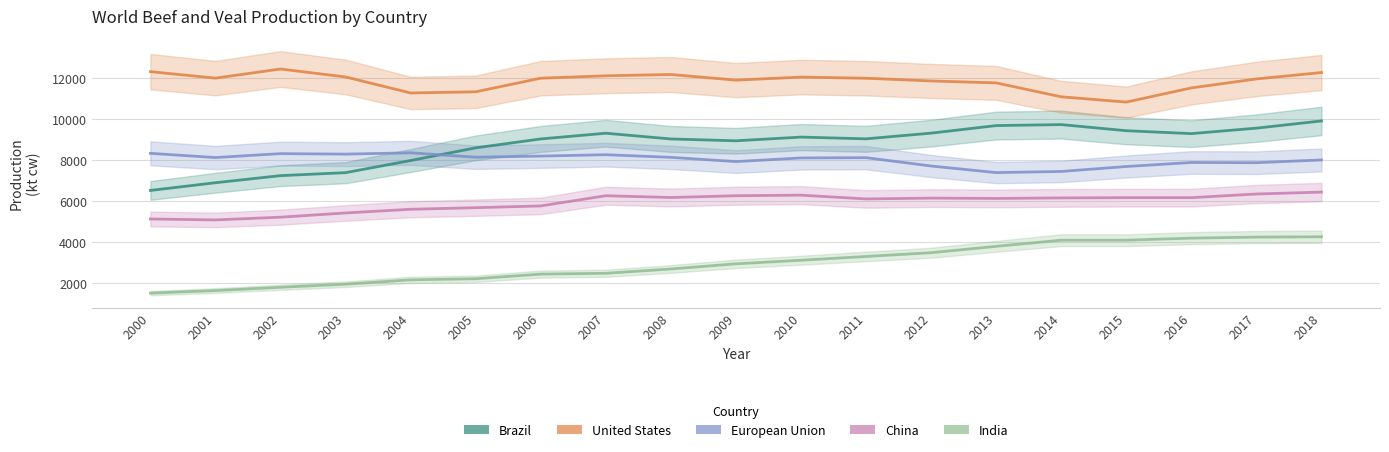

Is it true that United States equals 7808 at 2007?

False